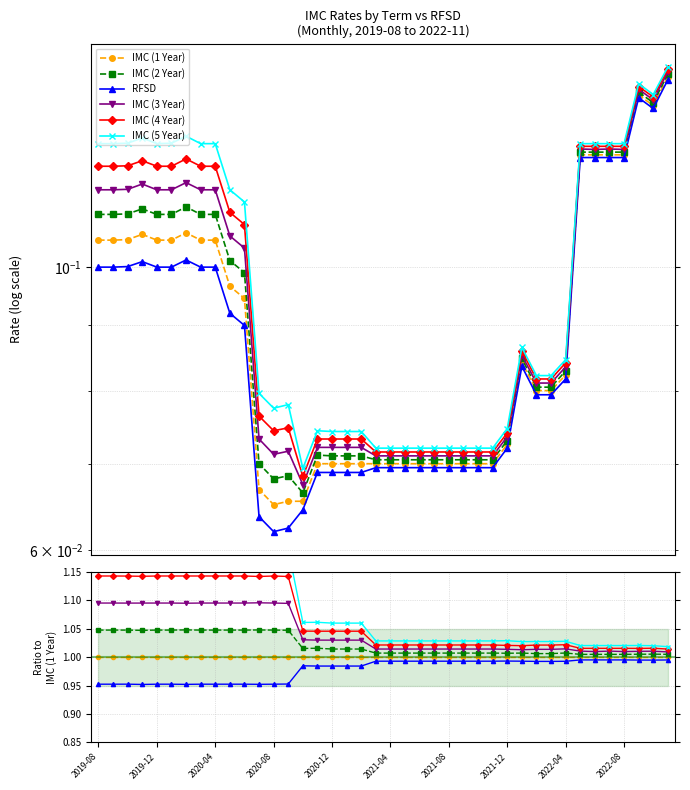

At which label is IMC (4 Year) closest to 1?

39